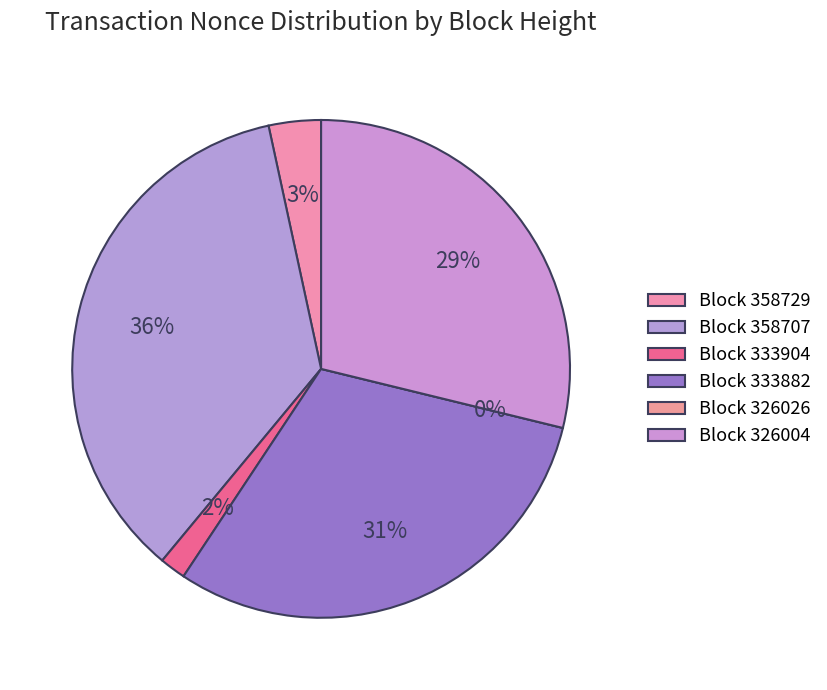

Is the sum of 358729 and 358707 greater than half?

No